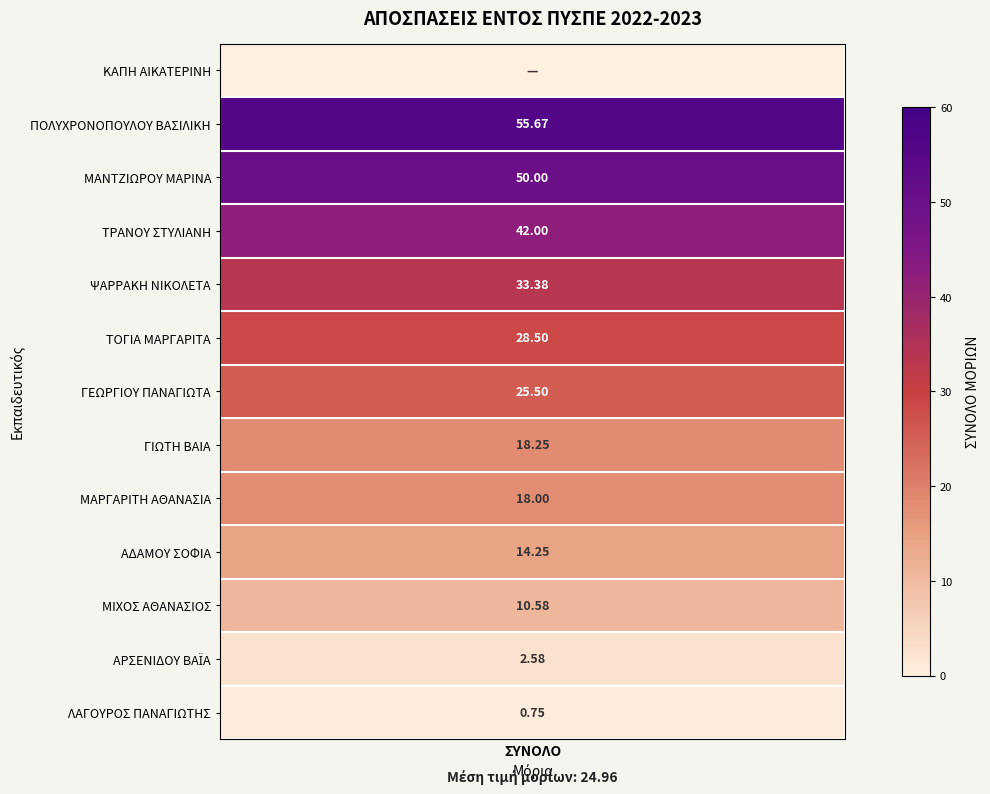

True or false: ΠΟΛΥΧΡΟΝΟΠΟΥΛΟΥ ΒΑΣΙΛΙΚΗ has a value of 76.2 at ΠΟΛΥΧΡΟΝΟΠΟΥΛΟΥ ΒΑΣΙΛΙΚΗ.

False